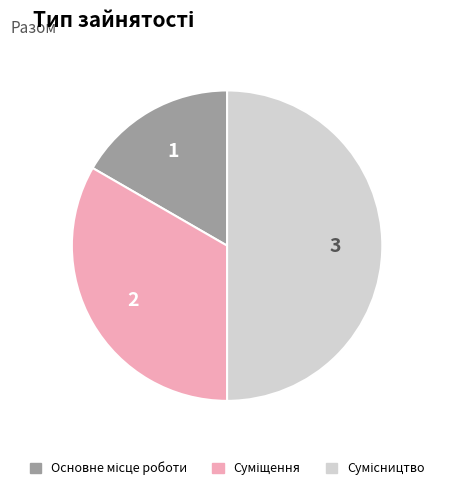

Does any single category account for the majority?

No